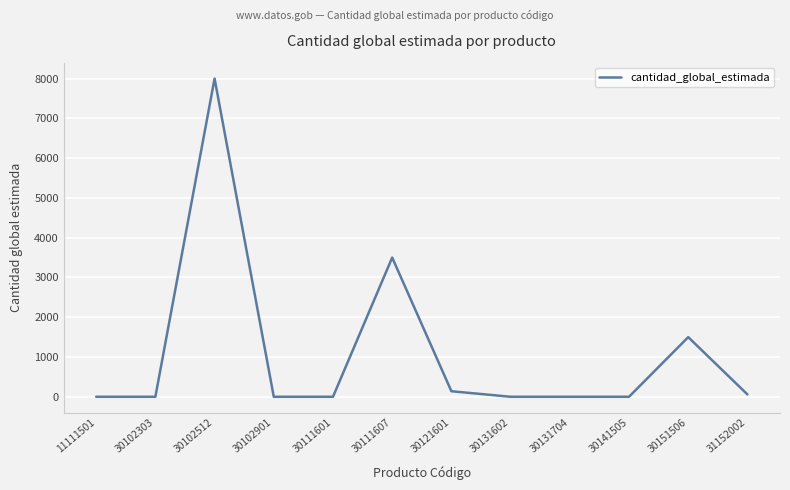

Where is the data nearest to the value 4000?

30111607